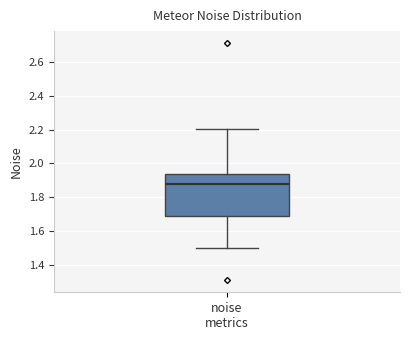

Where is the upper edge of the box for noise metrics on the y-axis? The values are not printed on the chart, so give them approximately, as read against the axis.

1.94